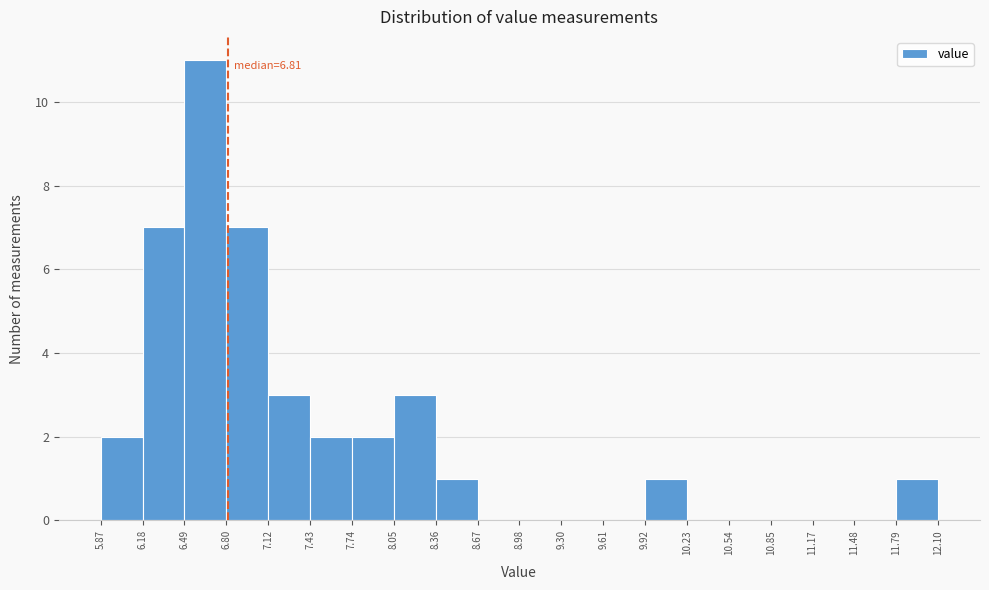

Over which range of the x-axis is the bar tallest?

6.49 to 6.80